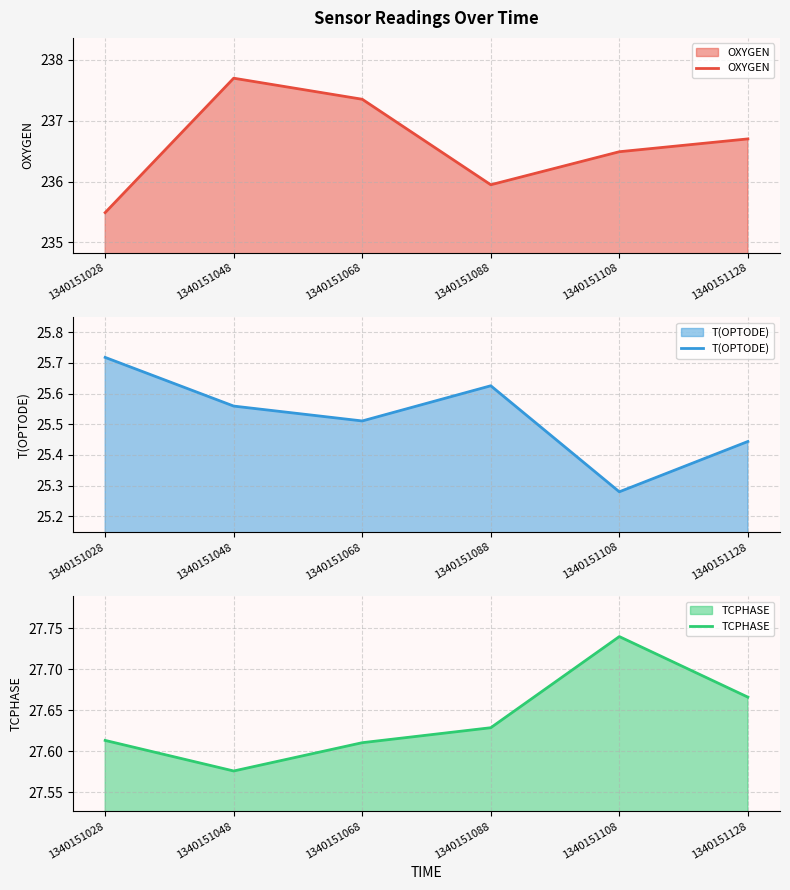

Which label corresponds to the smallest value in the chart?

1340151108